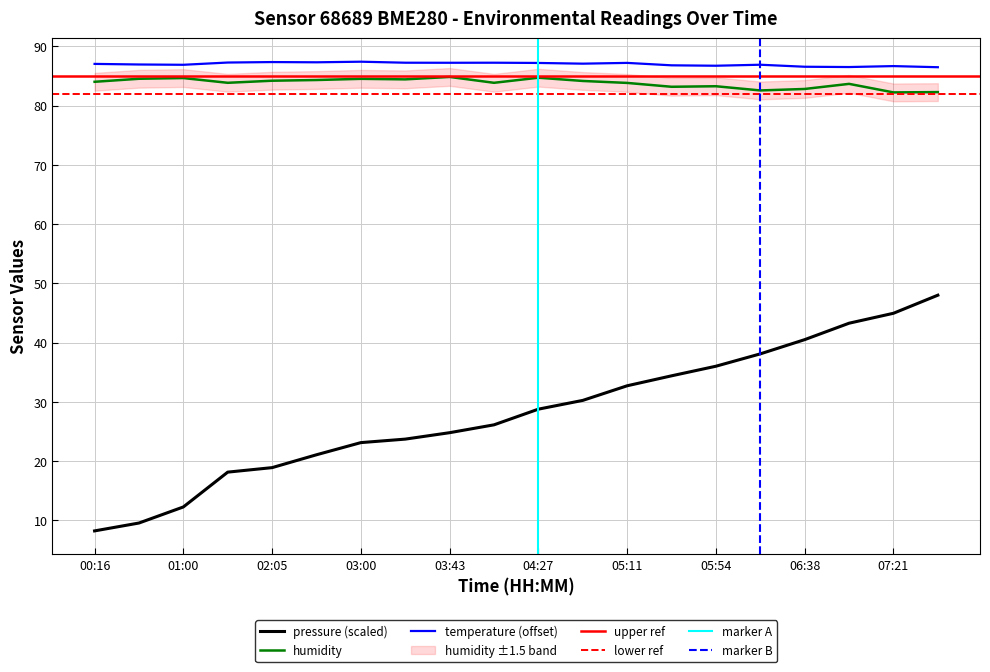

Which label corresponds to the smallest value in the chart?

00:16